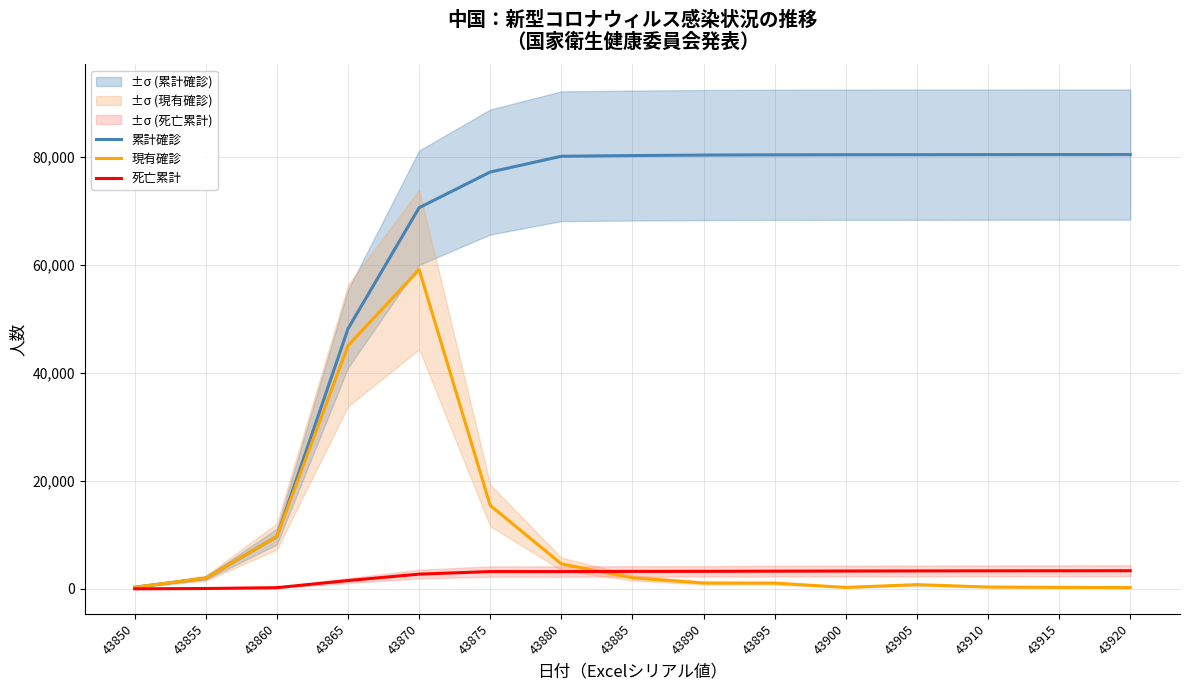

At which category does 現有確診 reach its first local peak?

43870